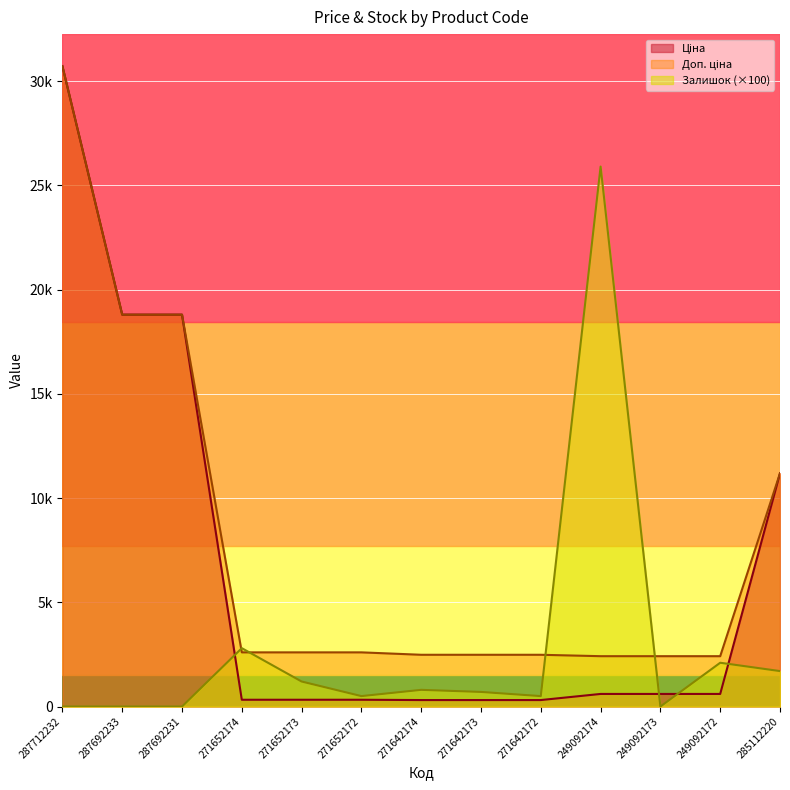

True or false: Ціна has more than 2 interior local peaks.

False